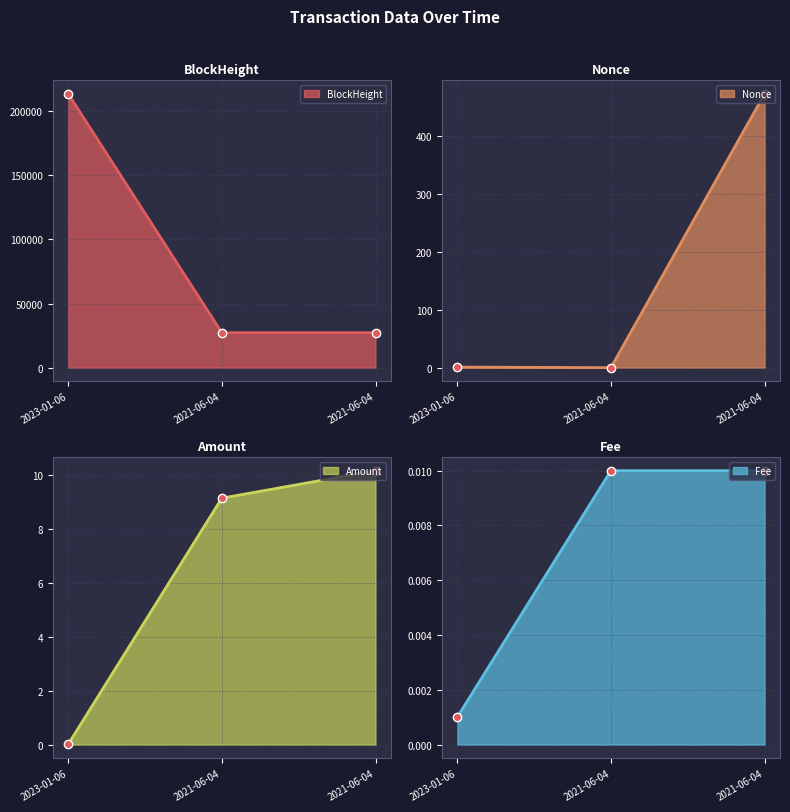

Reading left to right, list all the values displayed in this chart.

BlockHeight: 213709.0	27285.0	27278.0
Nonce: 1.0	0.0	474.0
Amount: 0.0	9.1	10.2
Fee: 0.0	0.0	0.0